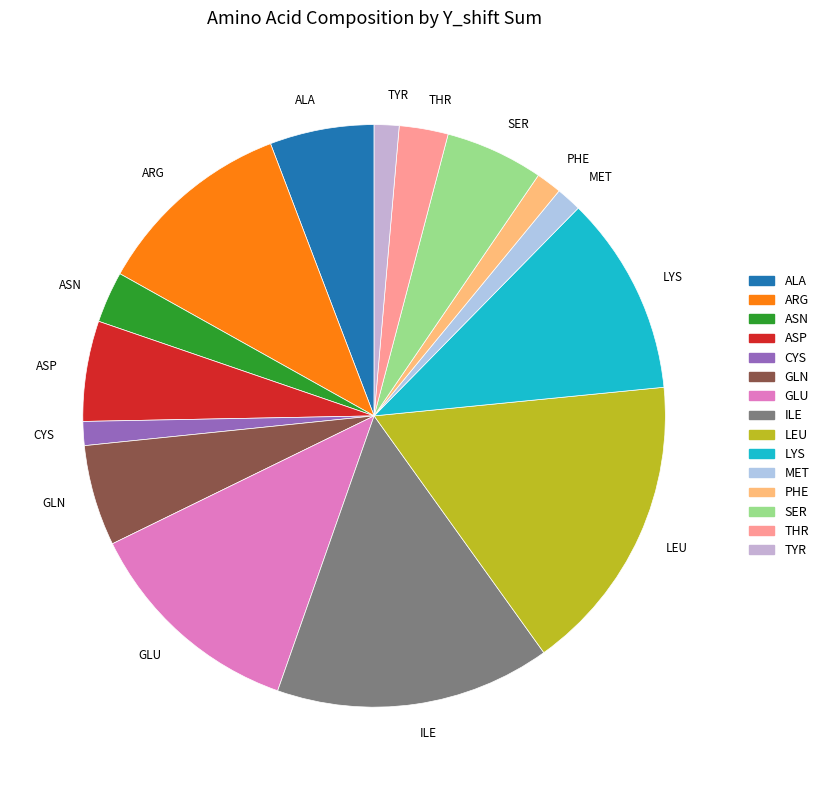

Is there a majority slice in this chart?

No